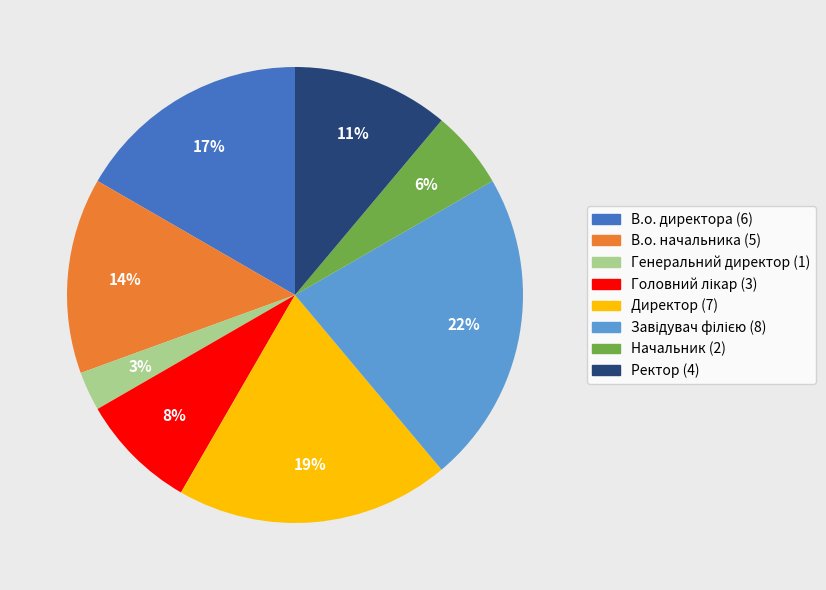

Do Директор and Ректор together represent more than half of the pie?

No